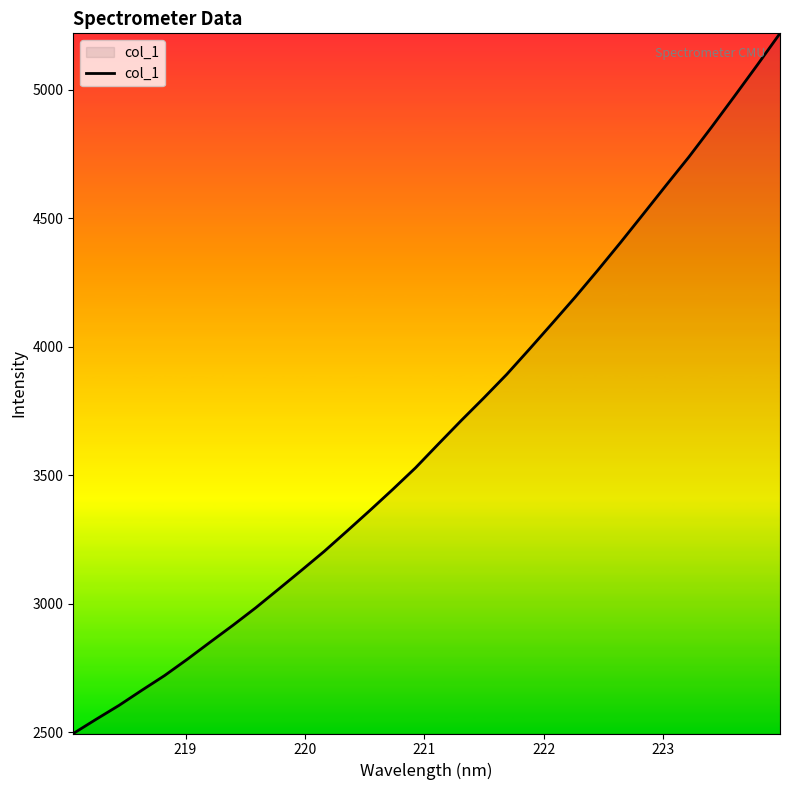

What is the maximum value shown in the chart?

5220.0